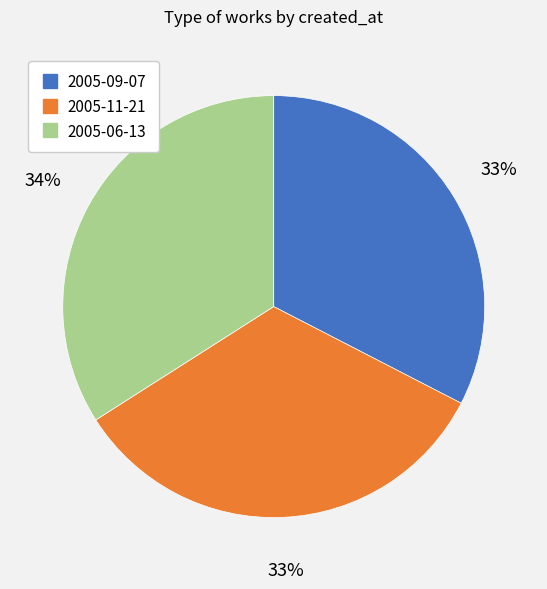

Between 2005-06-13 and 2005-09-07, which is larger?

2005-06-13